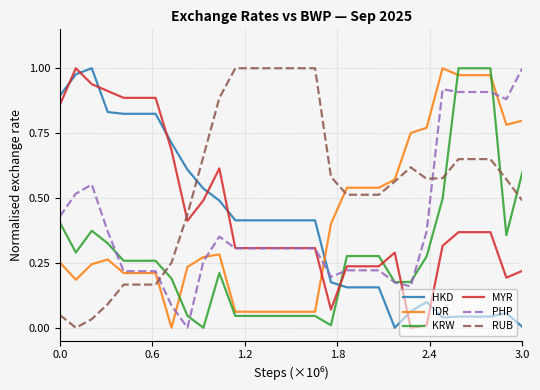

True or false: RUB has more than 0 points higher than both neighbors.

True